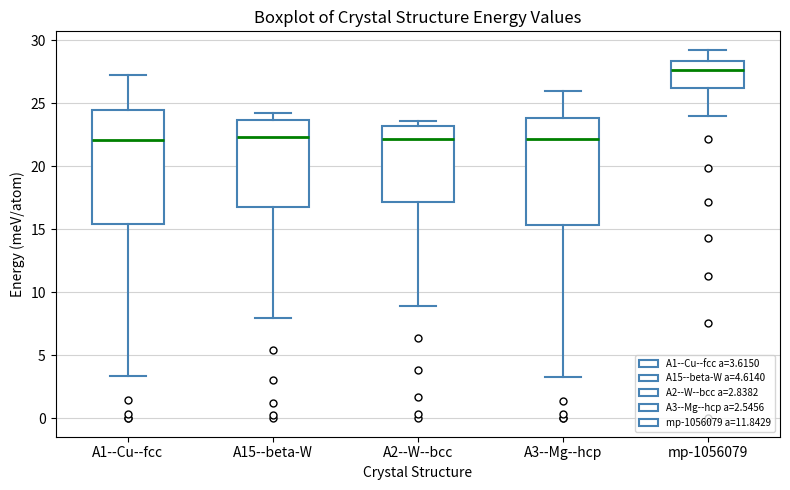

Reading left to right, transcribe this box plot: for each box, give where its median line is, the range the box spans, and where its two whiskers end, as read against the y-axis. The values are not printed on the chart, so give them approximately, as read against the axis.

A1--Cu--fcc: median 22.0, box 15.5 to 24.5, whiskers 3.5 to 27.5
A15--beta-W: median 22.5, box 17.0 to 23.5, whiskers 8.0 to 24.0
A2--W--bcc: median 22.0, box 17.0 to 23.0, whiskers 9.0 to 23.5
A3--Mg--hcp: median 22.0, box 15.5 to 24.0, whiskers 3.5 to 26.0
mp-1056079: median 27.5, box 26.5 to 28.5, whiskers 24.0 to 29.5